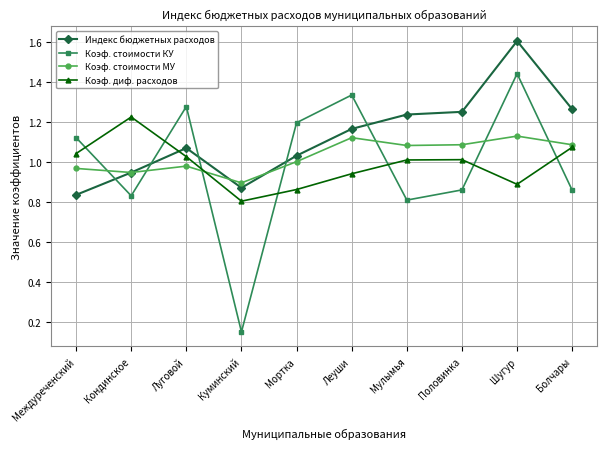

Does the chart have visible grid lines?

Yes